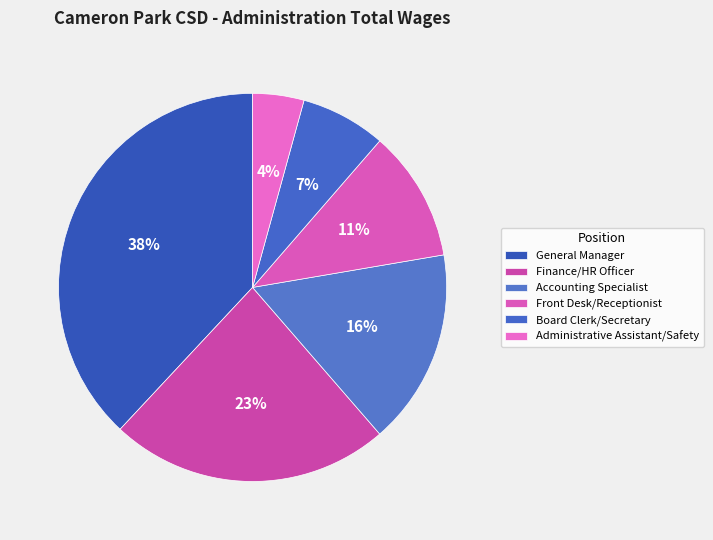

To the nearest percent, what is the combined percentage of General Manager and Front Desk/Receptionist?

49%